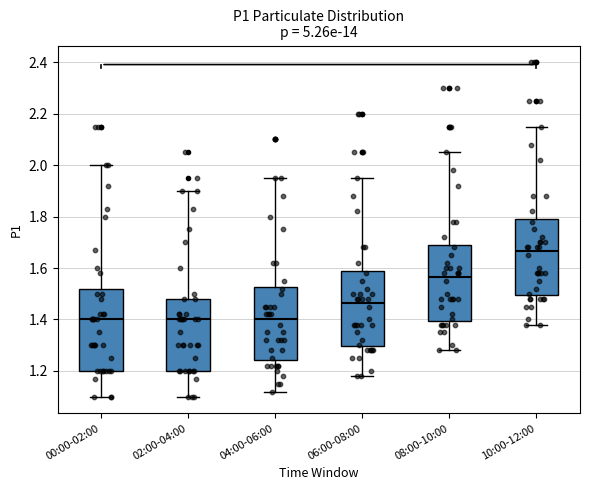

Reading left to right, read every box against the y-axis: the position of its median line, the range the box covers, and the ends of its whiskers. The values are not printed on the chart, so give them approximately, as read against the axis.

00:00-02:00: median 1.40, box 1.20 to 1.52, whiskers 1.10 to 2.00
02:00-04:00: median 1.40, box 1.20 to 1.48, whiskers 1.10 to 1.90
04:00-06:00: median 1.40, box 1.24 to 1.52, whiskers 1.12 to 1.96
06:00-08:00: median 1.46, box 1.30 to 1.60, whiskers 1.18 to 1.96
08:00-10:00: median 1.56, box 1.40 to 1.70, whiskers 1.28 to 2.06
10:00-12:00: median 1.66, box 1.50 to 1.80, whiskers 1.38 to 2.16